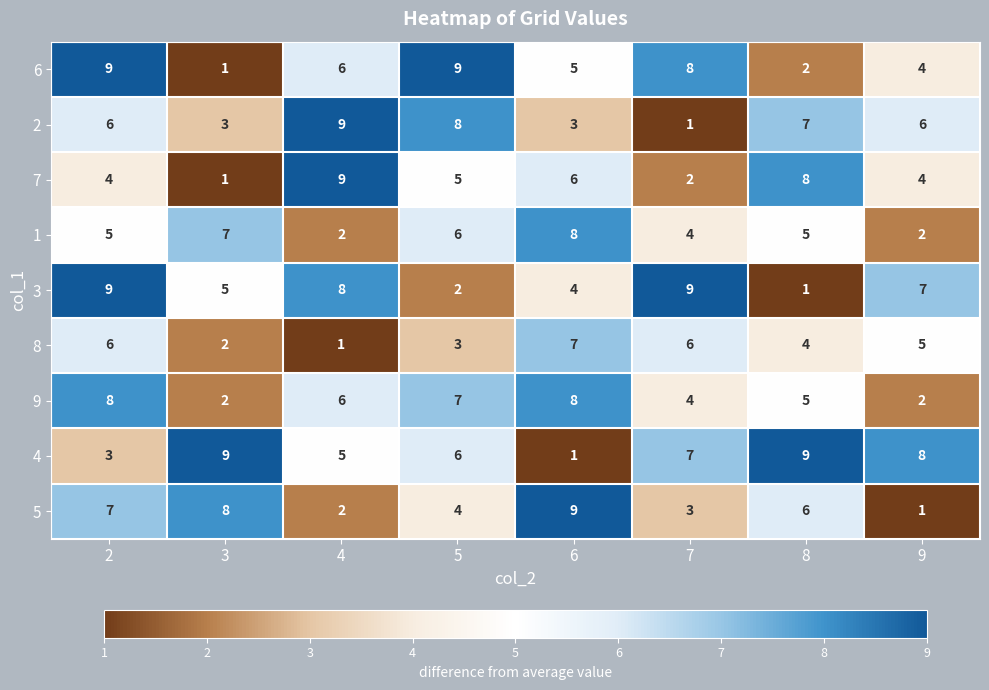

What is the total value across all series at 8?

47